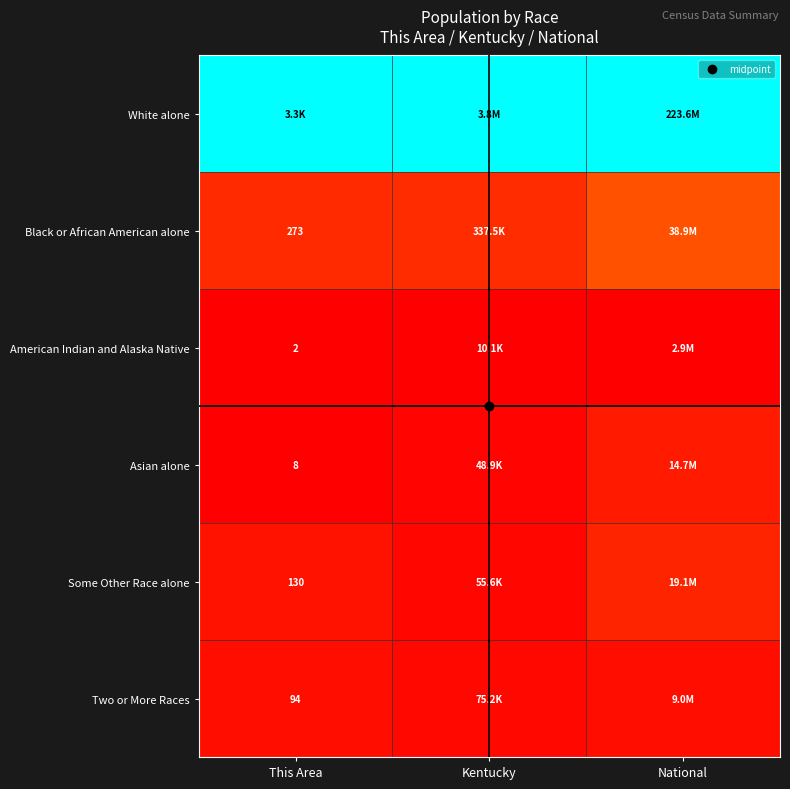

Rank the series by their maximum value, from lowest to highest.

American Indian and Alaska Native, Two or More Races, Asian alone, Some Other Race alone, Black or African American alone, White alone